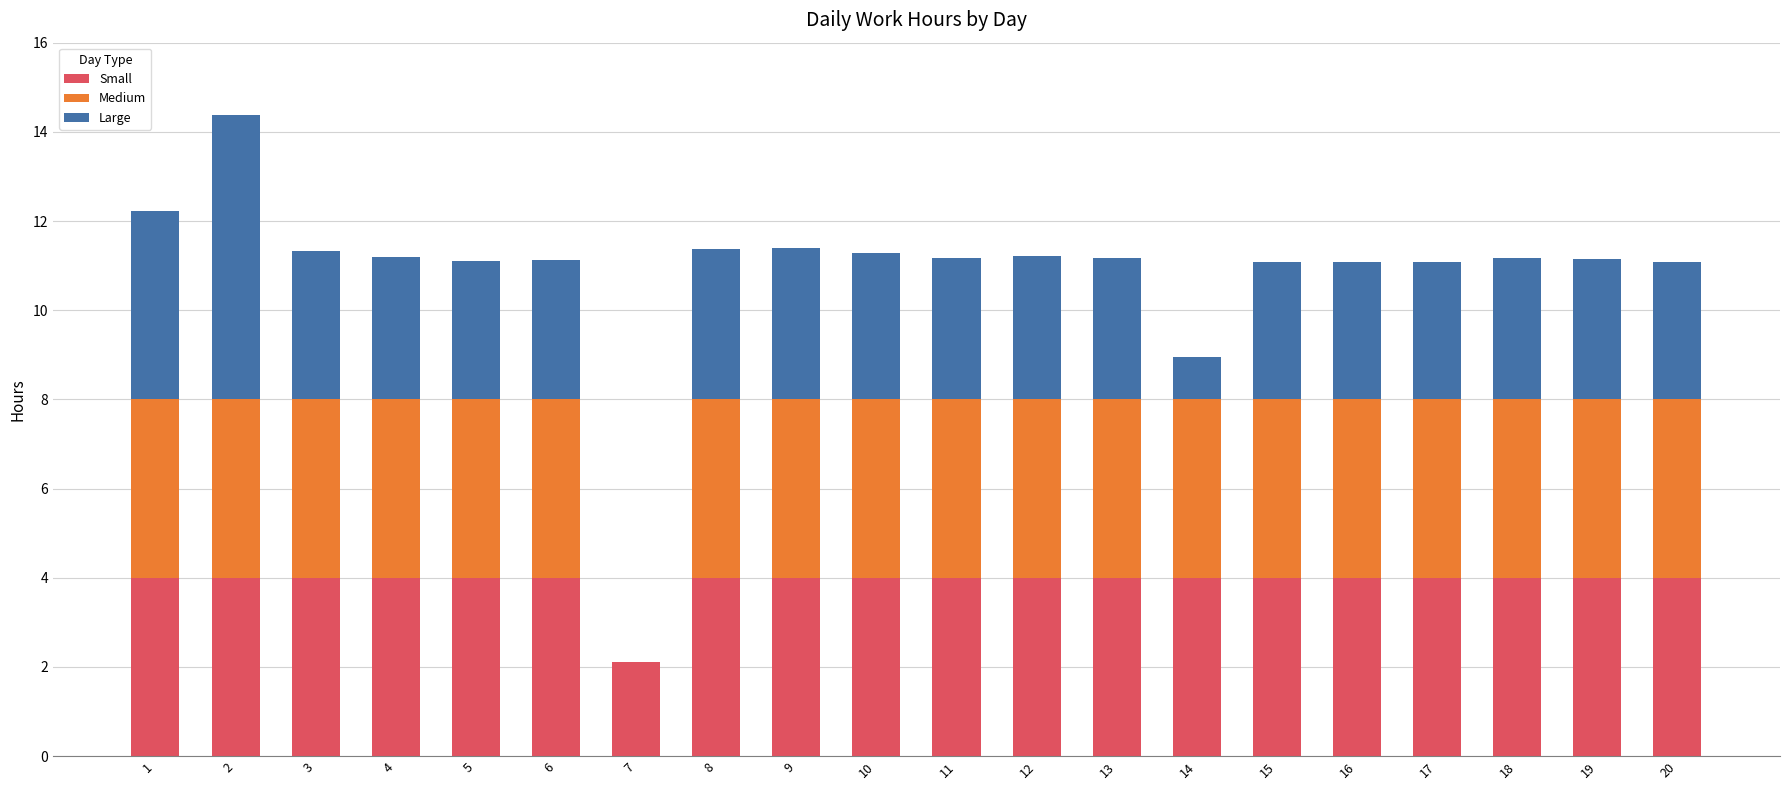

Read the Small value at 11.

4.0